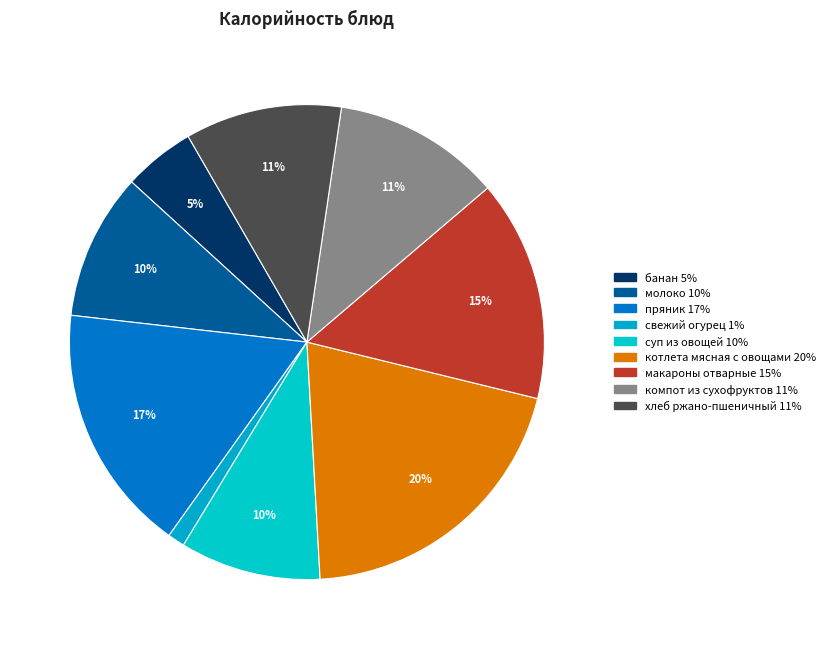

Count the number of slices in the pie.

9